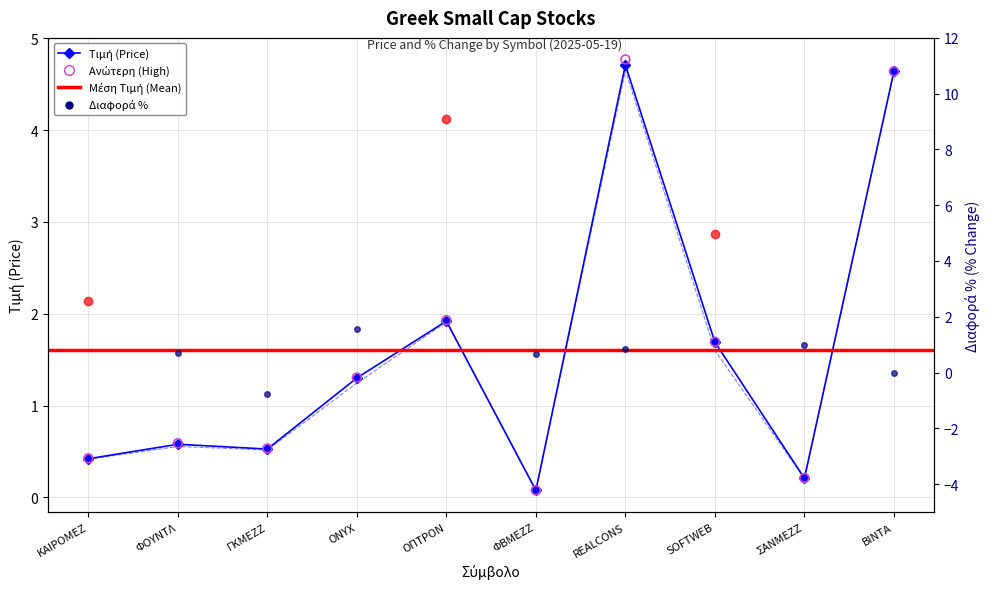

Which series contains the highest Y value?

Ανώτερη (High)